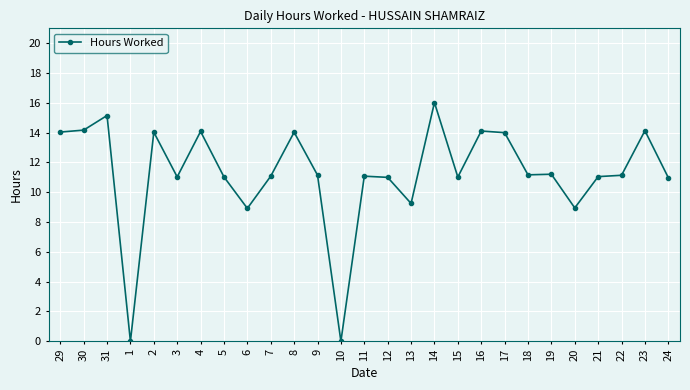

The chart shows a value of 2.5 at 24. True or false?

False